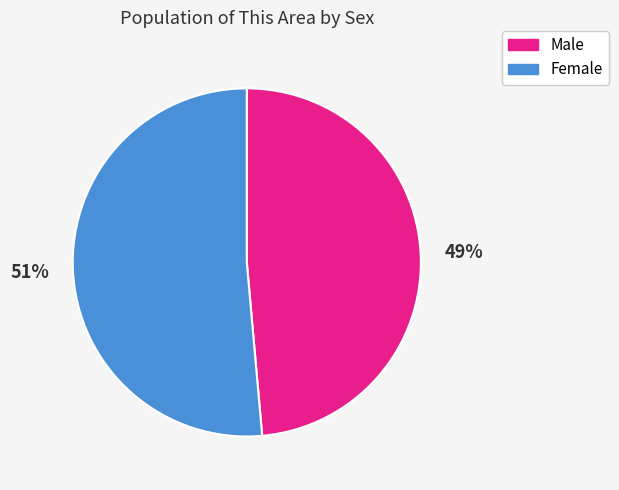

To the nearest percent, what percentage of the pie is Male?

49%